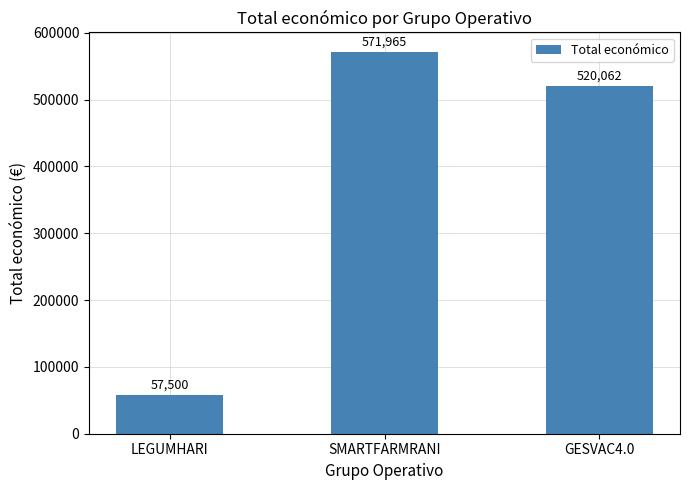

List the labels in order of value, largest first.

SMARTFARMRANI, GESVAC4.0, LEGUMHARI